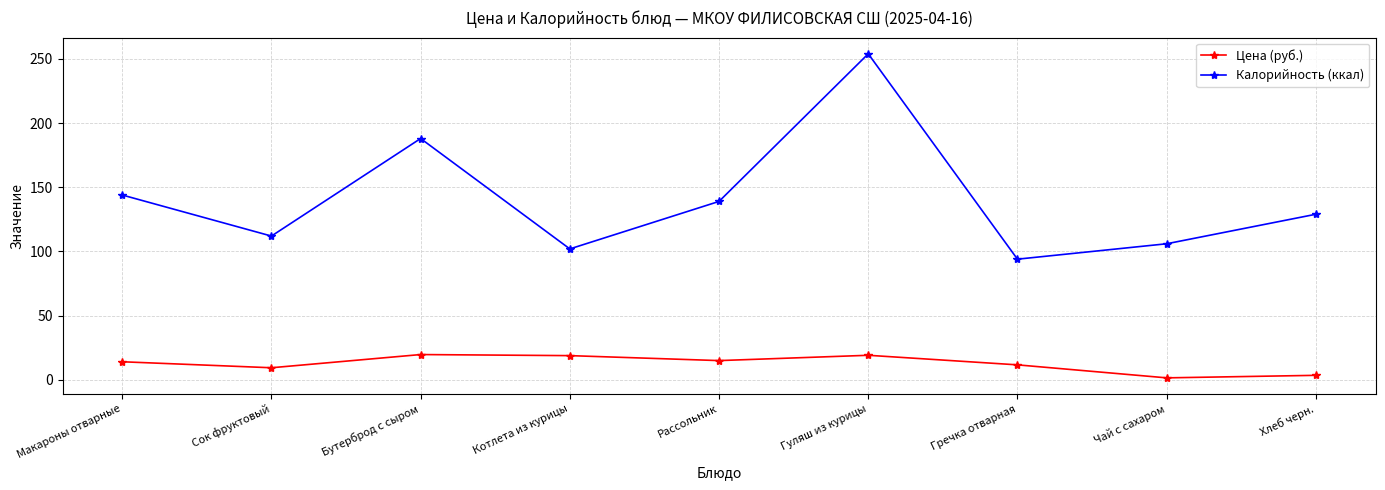

Is this an area chart (filled region under the line)?

No